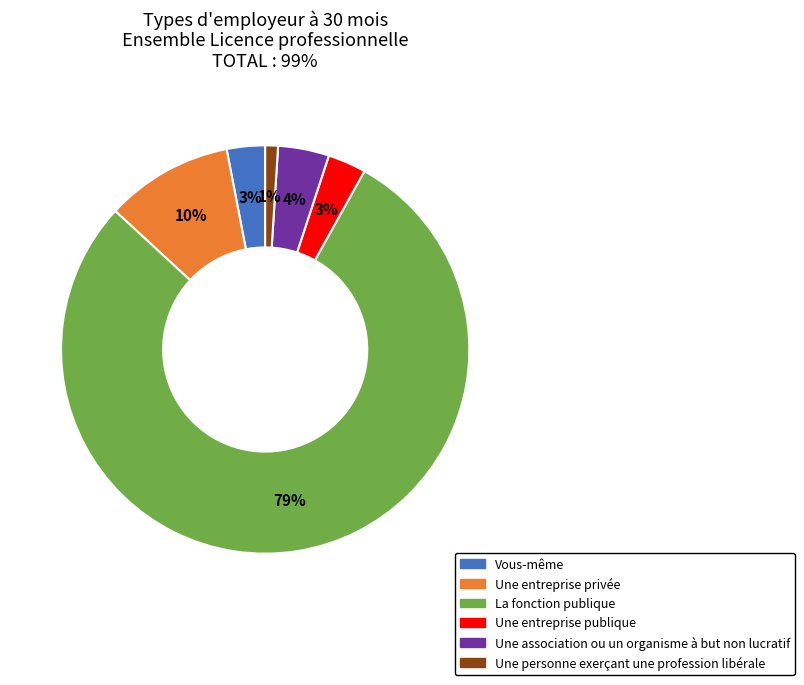

To the nearest percent, what is the difference between the largest and smallest slice percentages?

78%